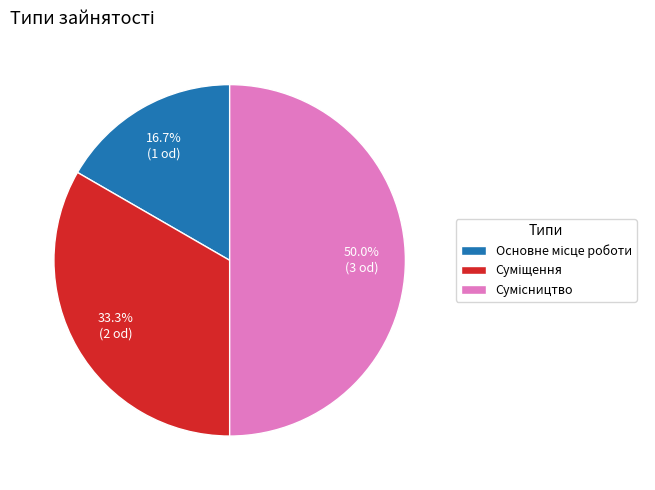

Do Основне місце роботи and Суміщення together represent more than half of the pie?

No